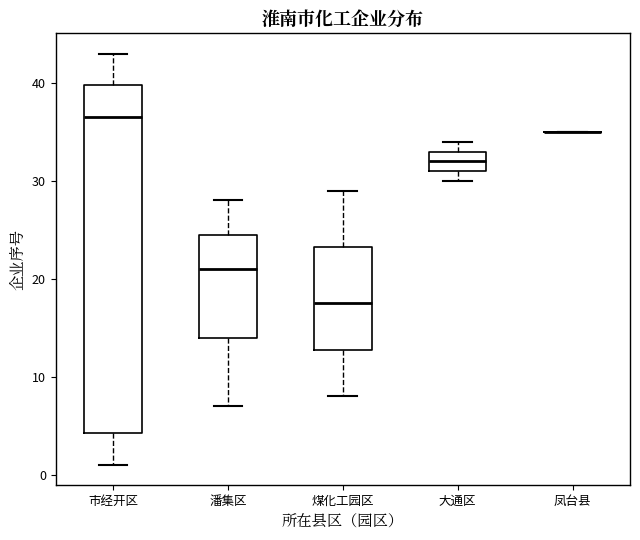

Reading left to right, read every box against the y-axis: the position of its median line, the range the box covers, and the ends of its whiskers. The values are not printed on the chart, so give them approximately, as read against the axis.

市经开区: median 37, box 4 to 40, whiskers 1 to 43
潘集区: median 21, box 14 to 25, whiskers 7 to 28
煤化工园区: median 18, box 13 to 23, whiskers 8 to 29
大通区: median 32, box 31 to 33, whiskers 30 to 34
凤台县: box collapsed to a line at 35, whiskers 35 to 35